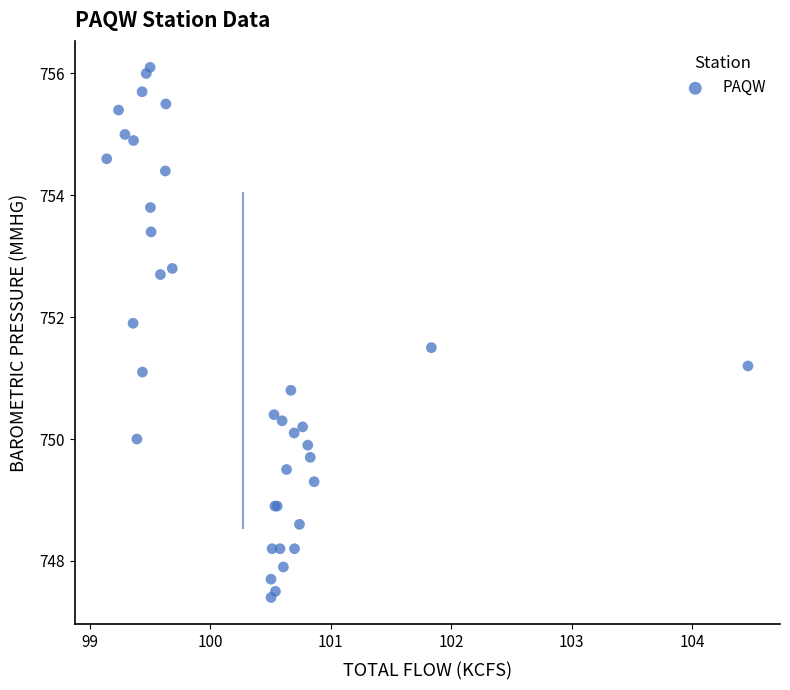

What Y value in the scatter plot is closest to 751?

751.1